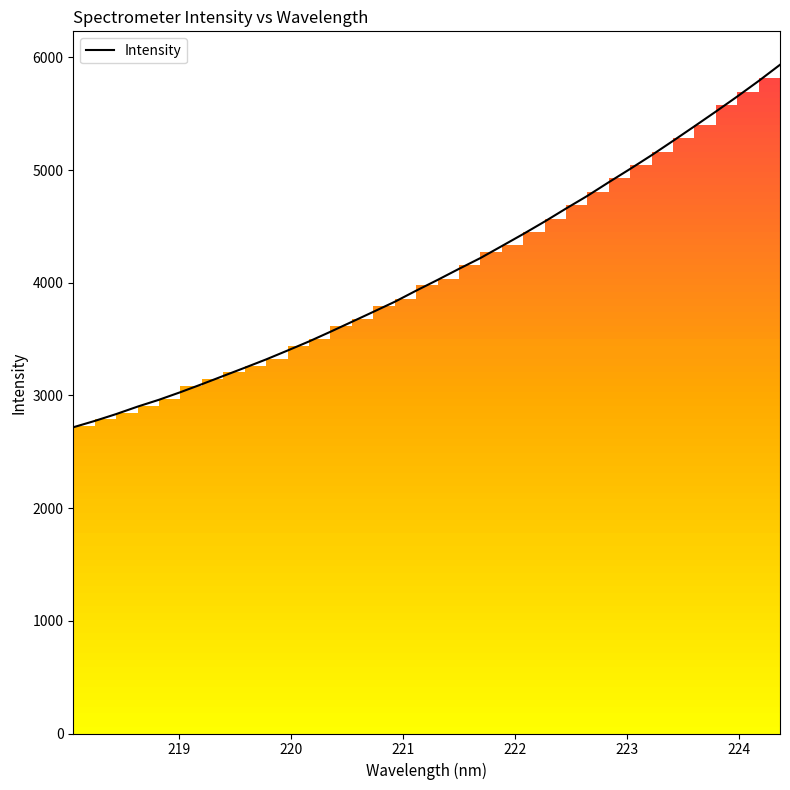

What is the difference between the maximum and minimum values?

3217.4